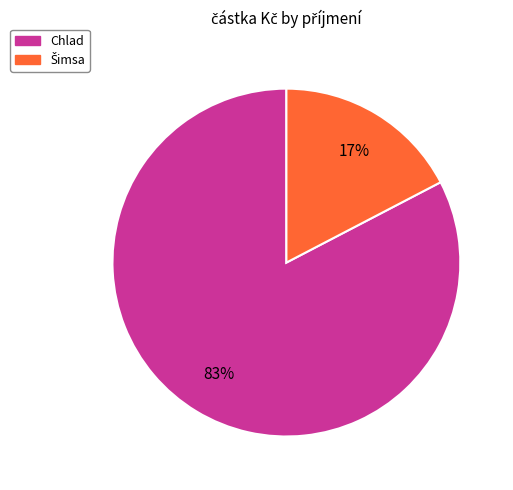

Which slice is the largest?

Chlad